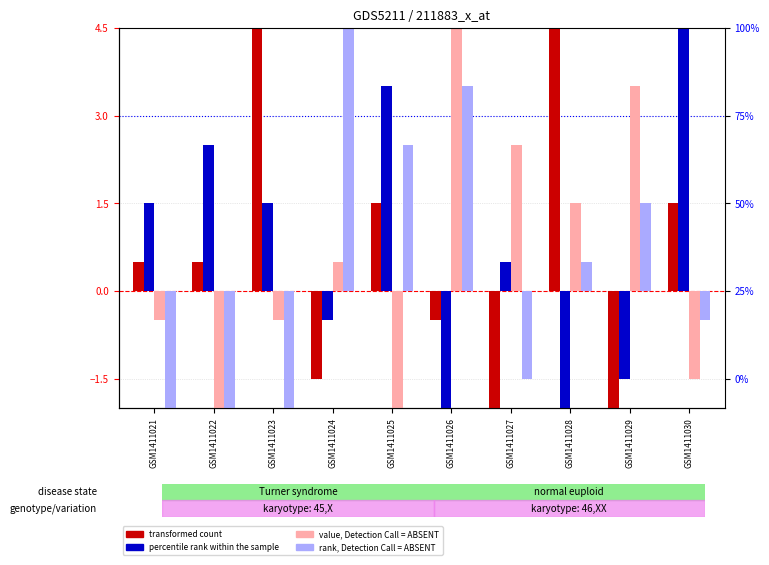

At which label does transformed count reach its peak?

GSM1411023